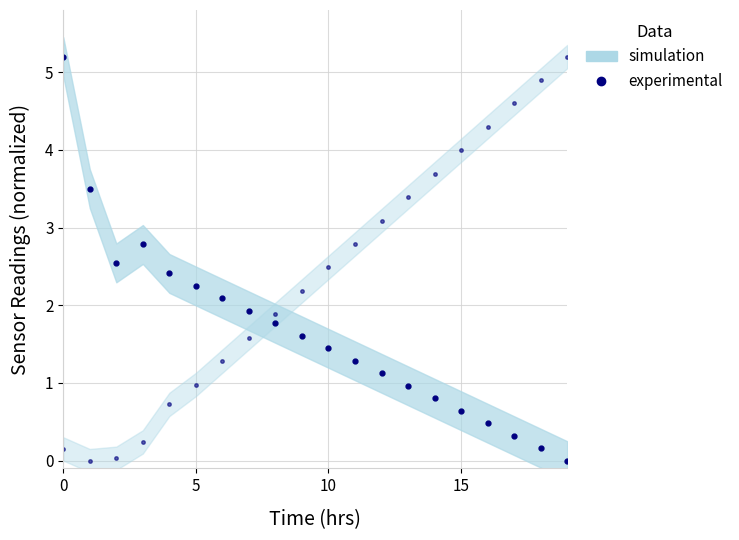

Where is temperature nearest to the value 2?

8